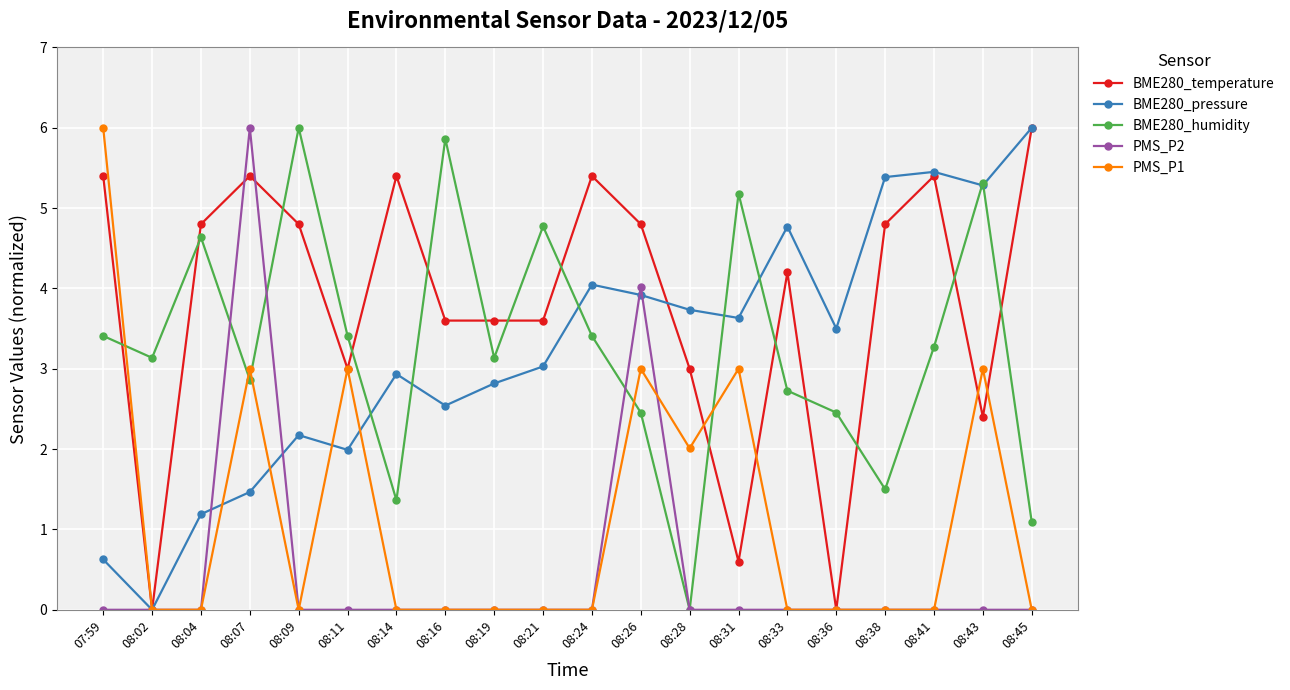

What is the average value of the BME280_pressure series?

3.2